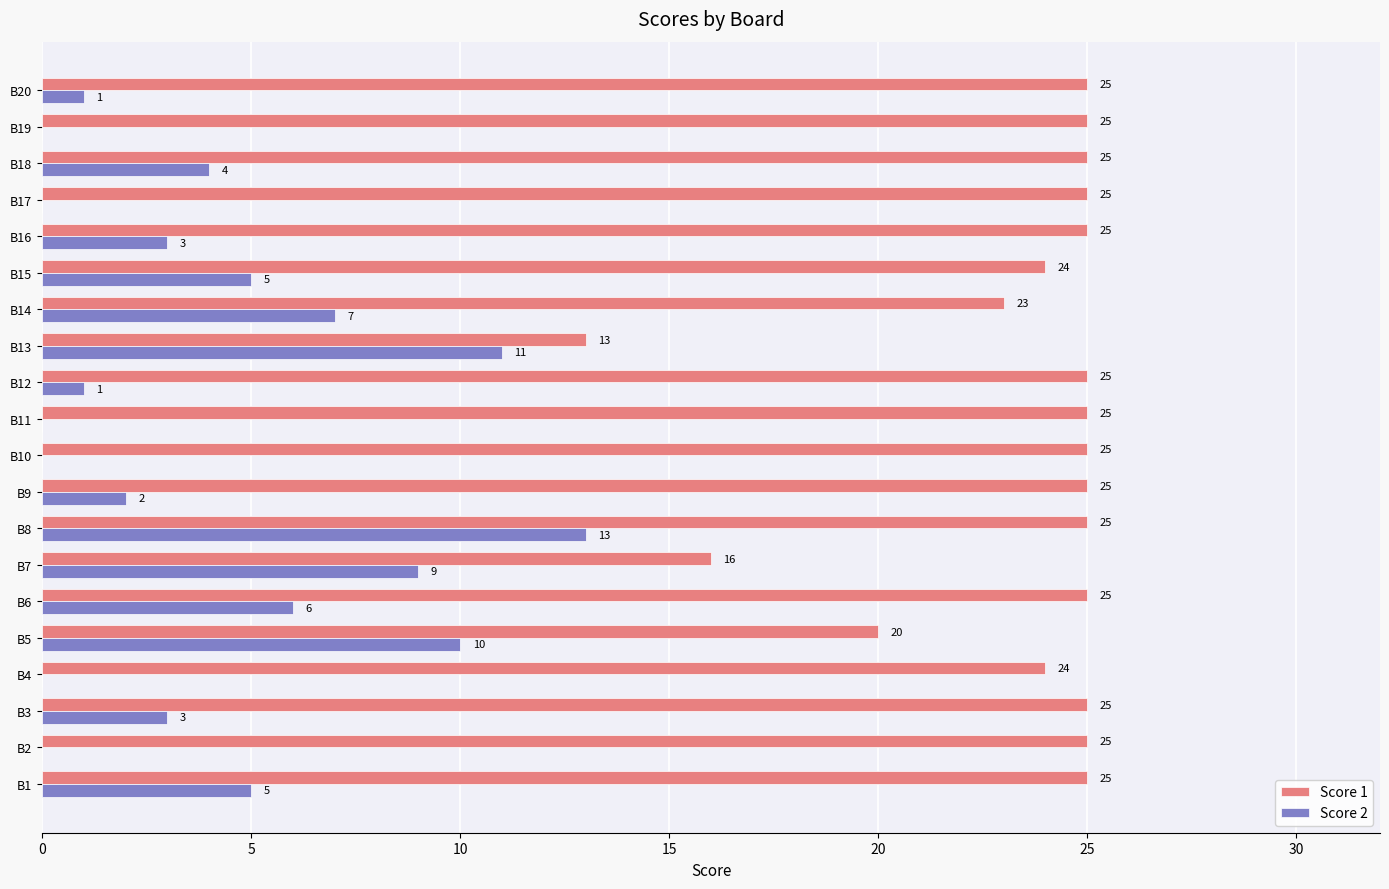

The value of Score 1 at B17 is 43. True or false?

False